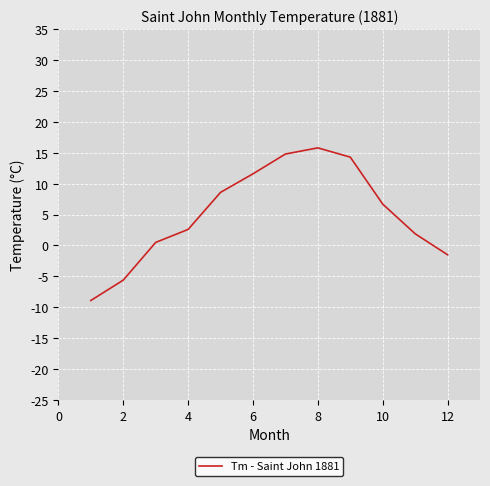

What is the smallest value displayed?

-8.9